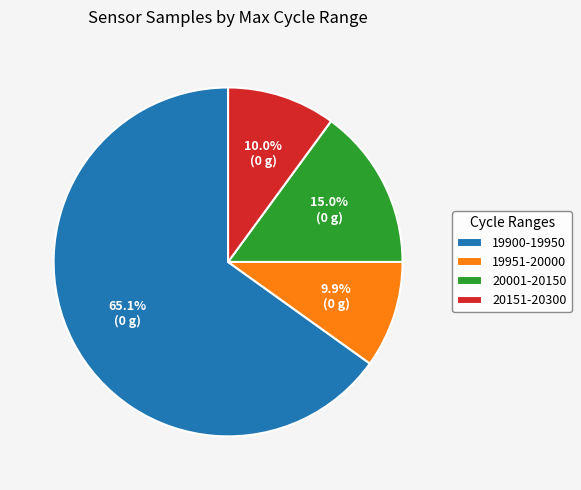

Combined, do 20151-20300 and 19951-20000 account for over 50%?

No